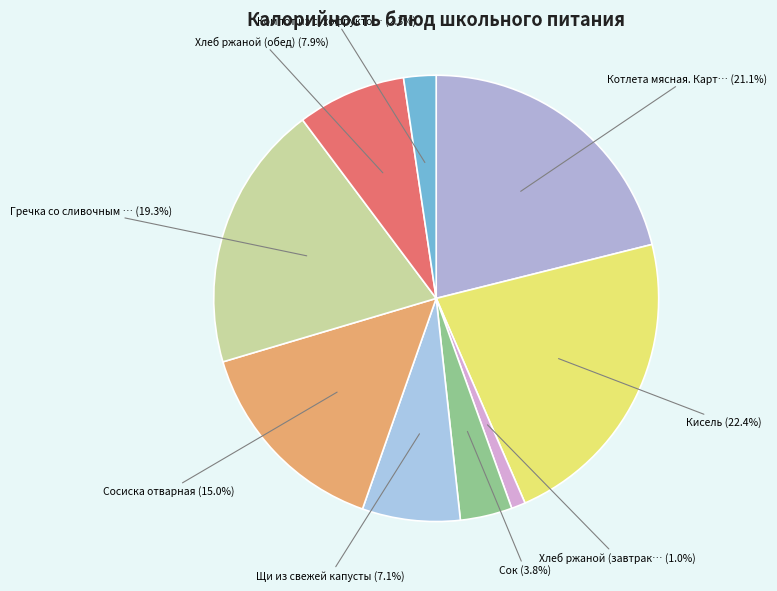

How many slices are in this pie chart?

9